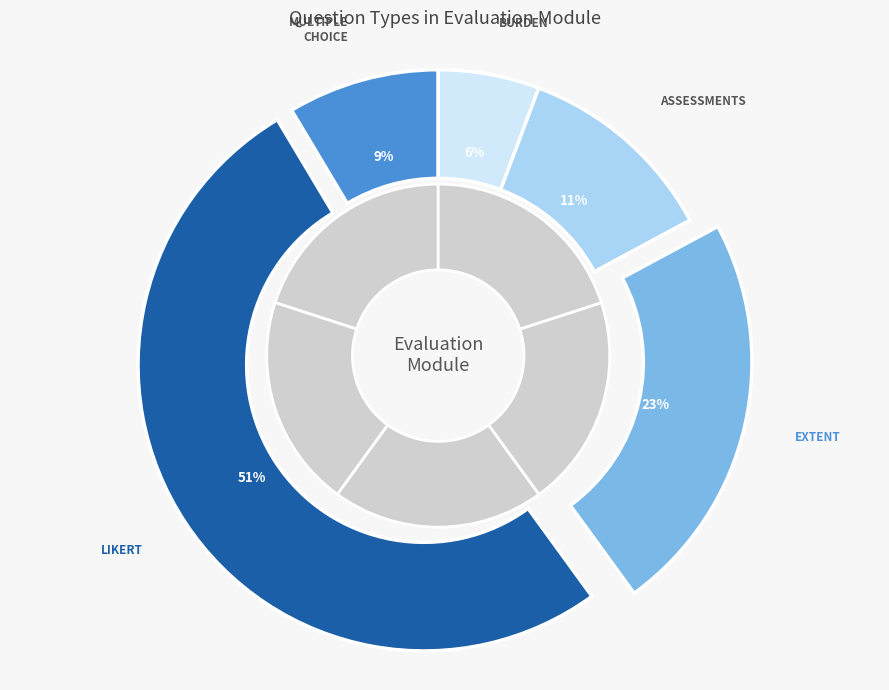

Rank the categories by value from highest to lowest.

Likert, Extent-IIII, Assessments, Multiple Choice (Select one), Burden